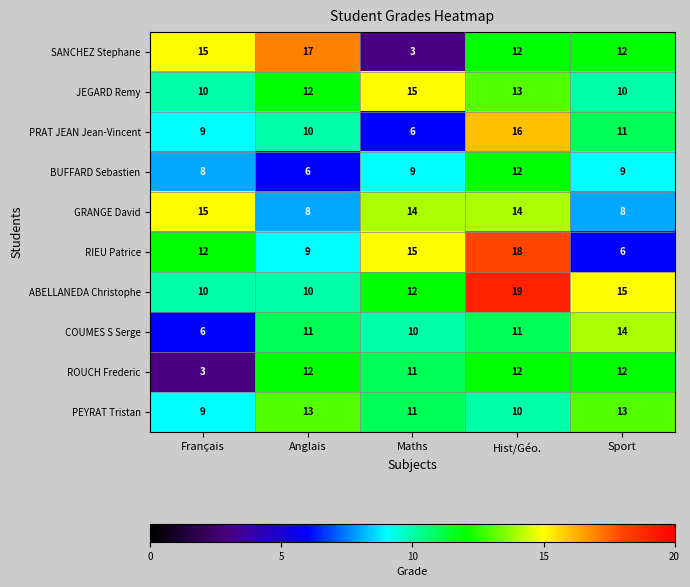

How many JEGARD Remy values are between 10 and 13?

4